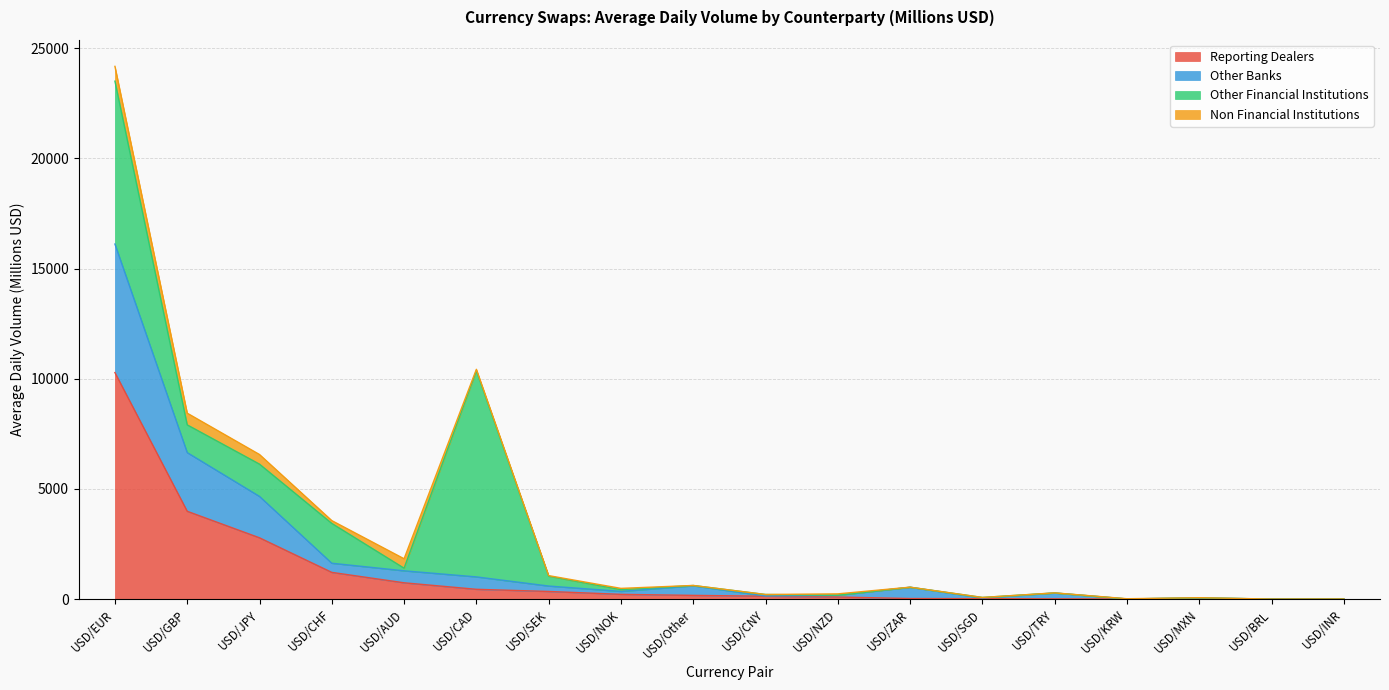

At which label does Reporting Dealers reach its peak?

USD/EUR